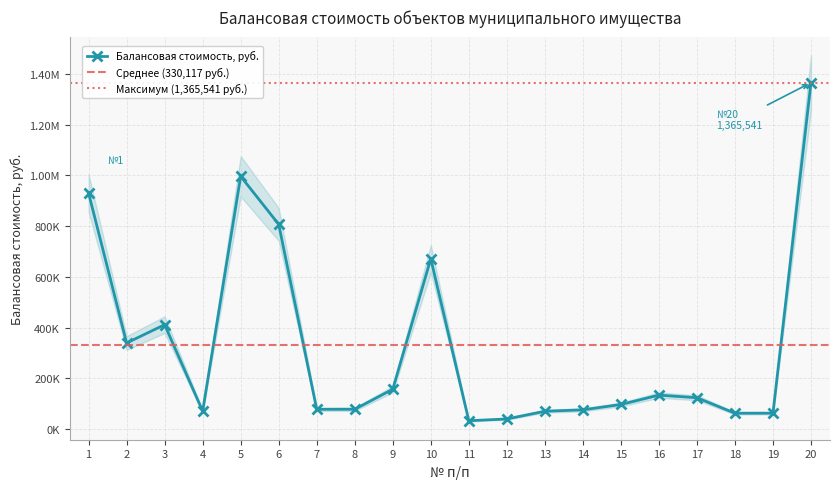

The chart shows a value of 39842.7 at 12. True or false?

True